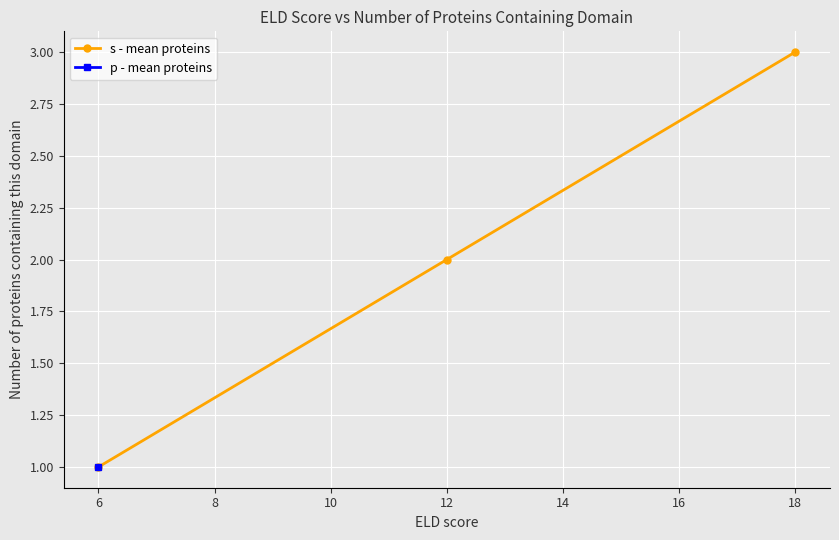

How many lines are shown in the chart?

1